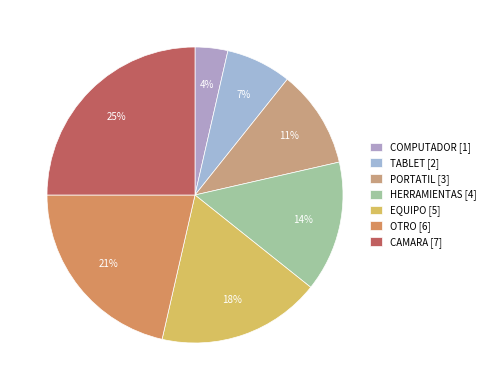

What percentage is the OTRO slice, to the nearest percent?

21%